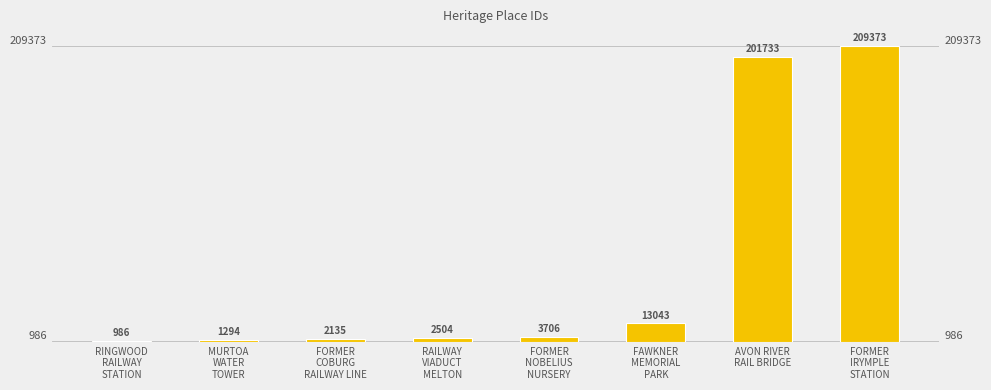

What is the value of the 5th bar from the left?

3706